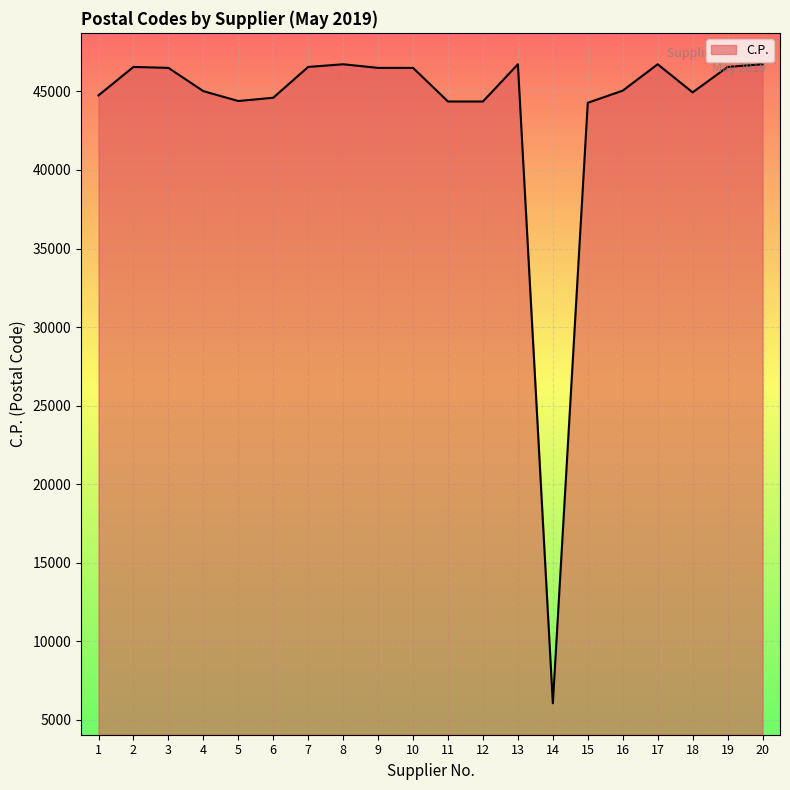

The chart shows a value of 64548 at 19. True or false?

False